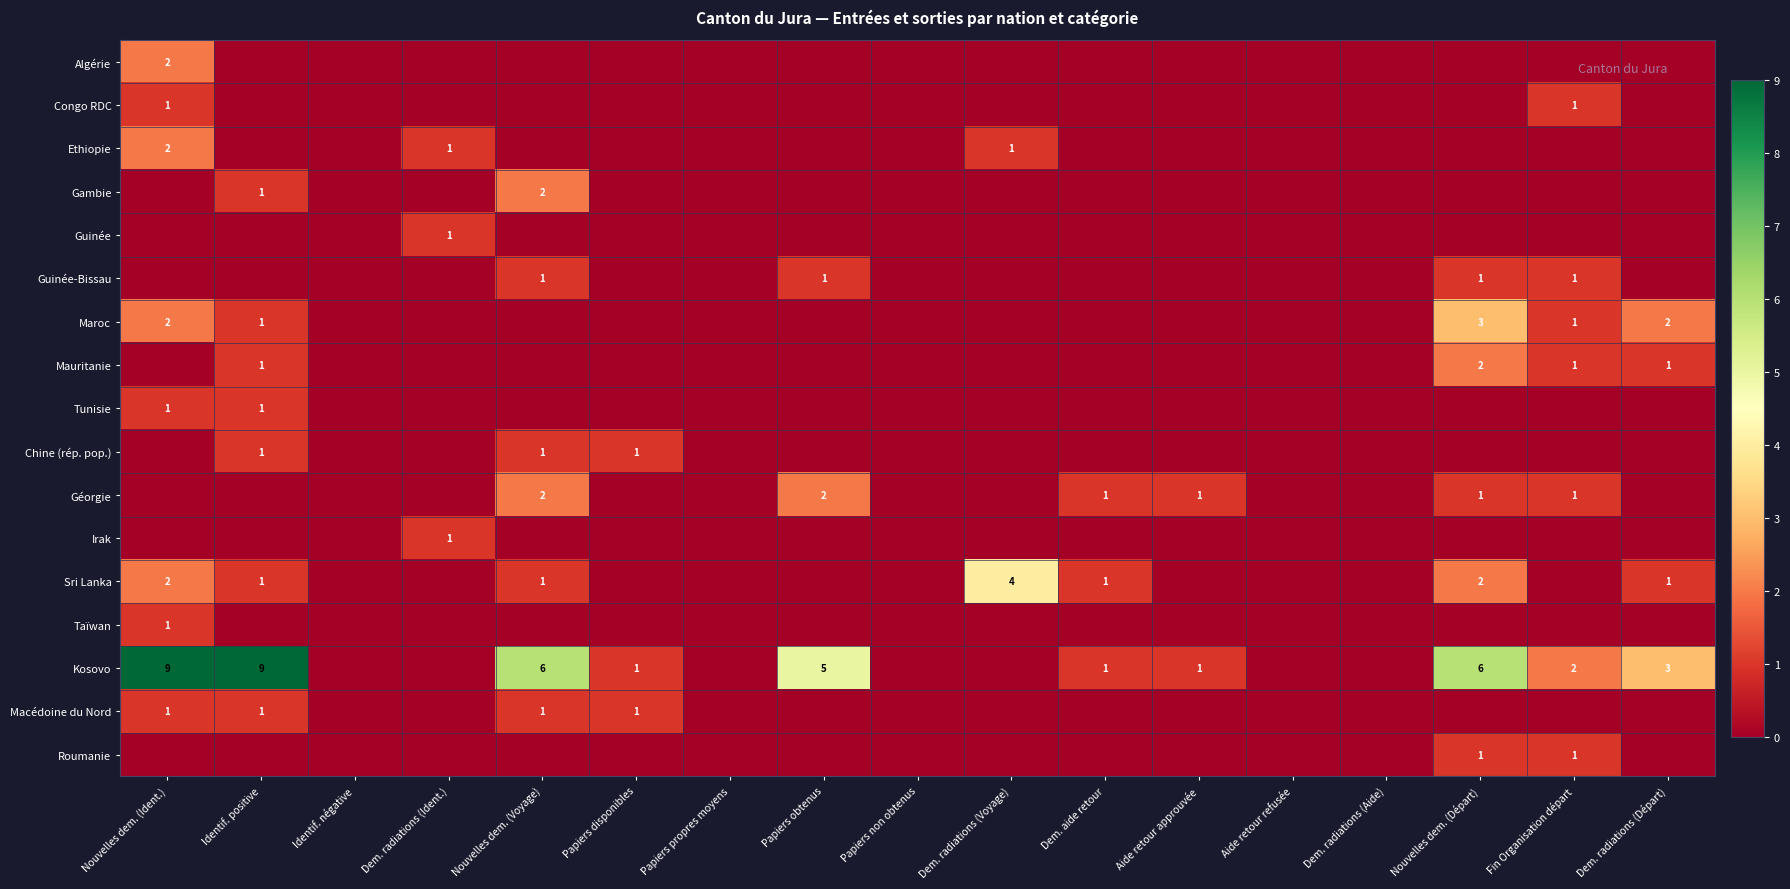

The value of Kosovo at Fin Organisation départ is 2. True or false?

True